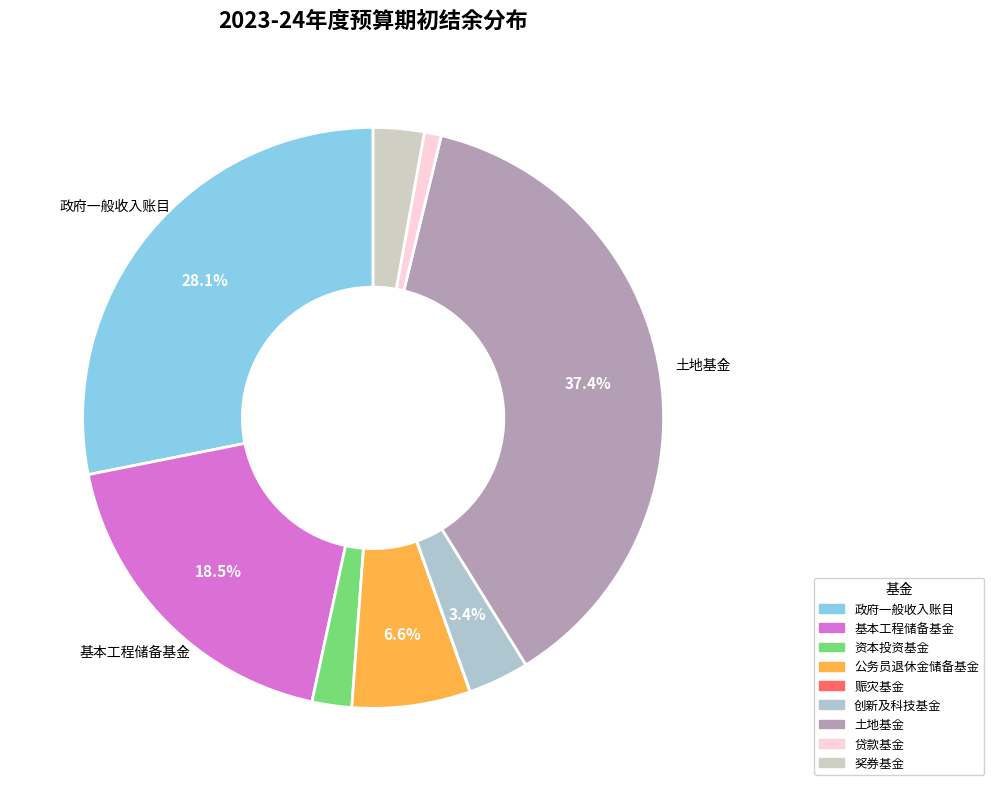

Approximately how many times larger is the value at 基本工程储备基金 compared to 公务员退休金储备基金?

2.8